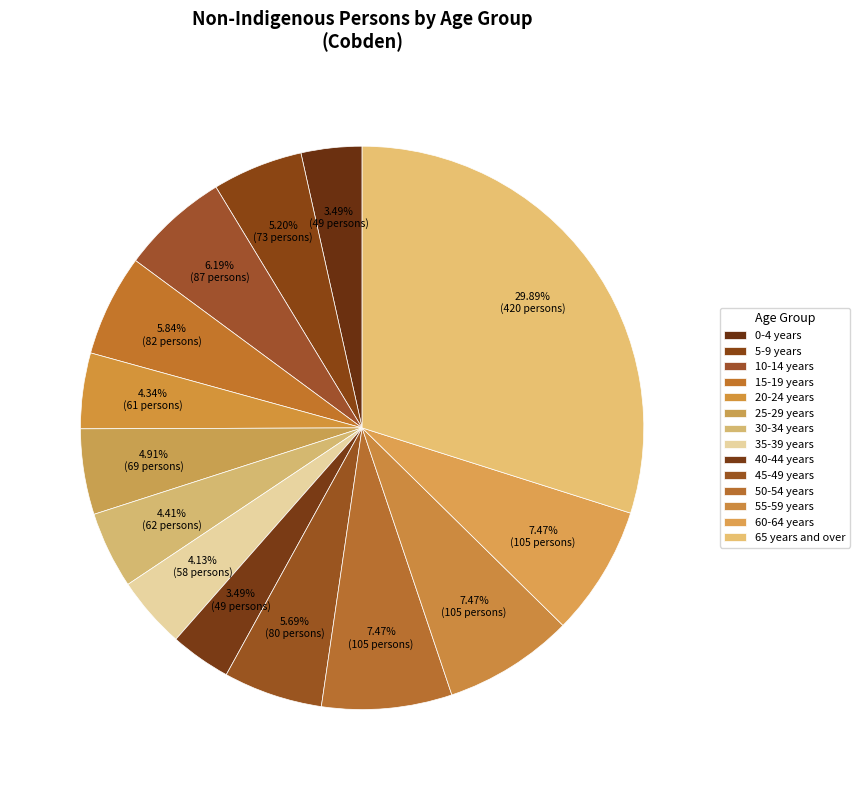

How many slices are in this pie chart?

14